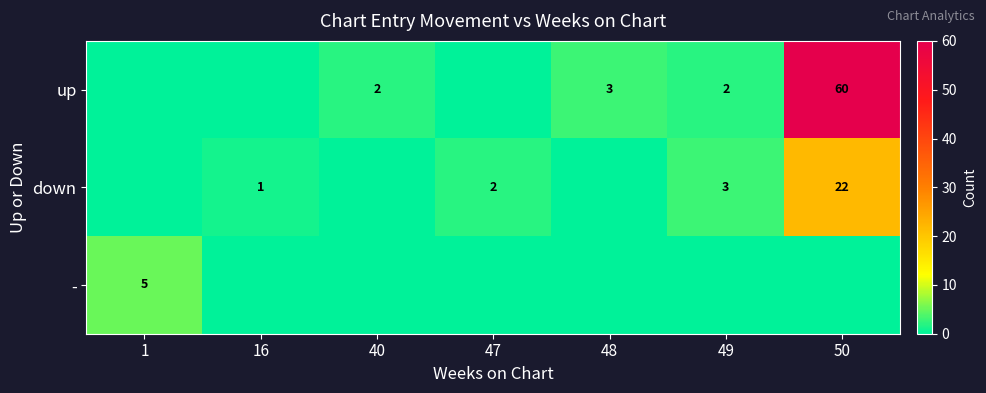

At which category is the sum across all series the highest?

50